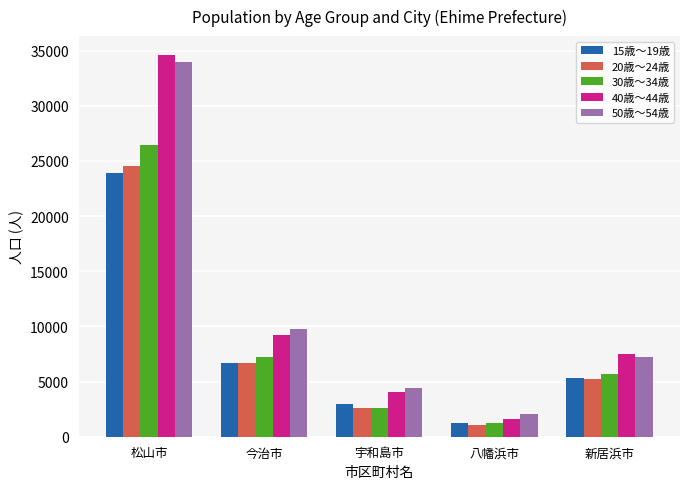

What is the lowest value of the 15歳～19歳 series?

1276